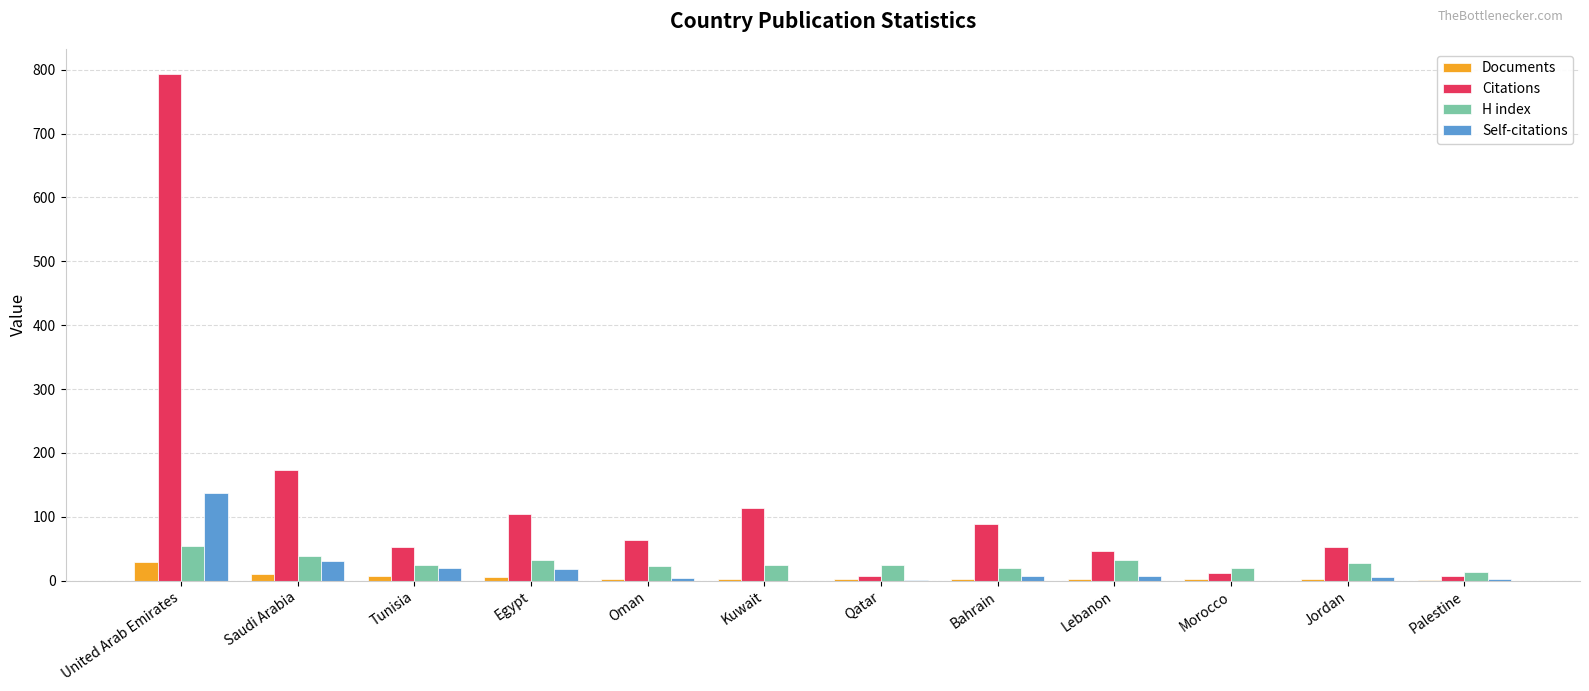

What is the maximum value for H index?

55